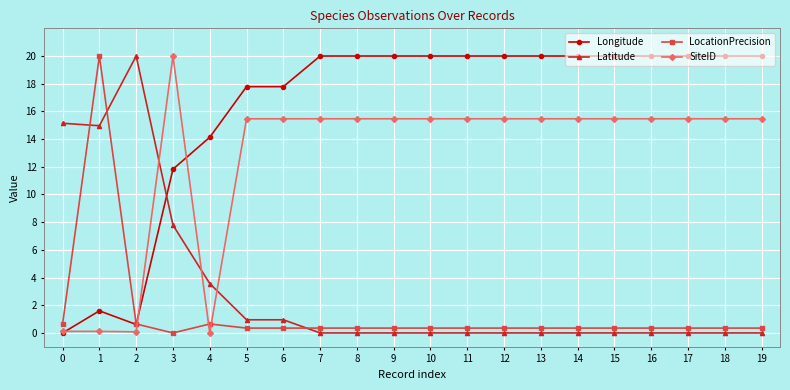

What is the value of the Latitude point at the 4th from the left?

7.8